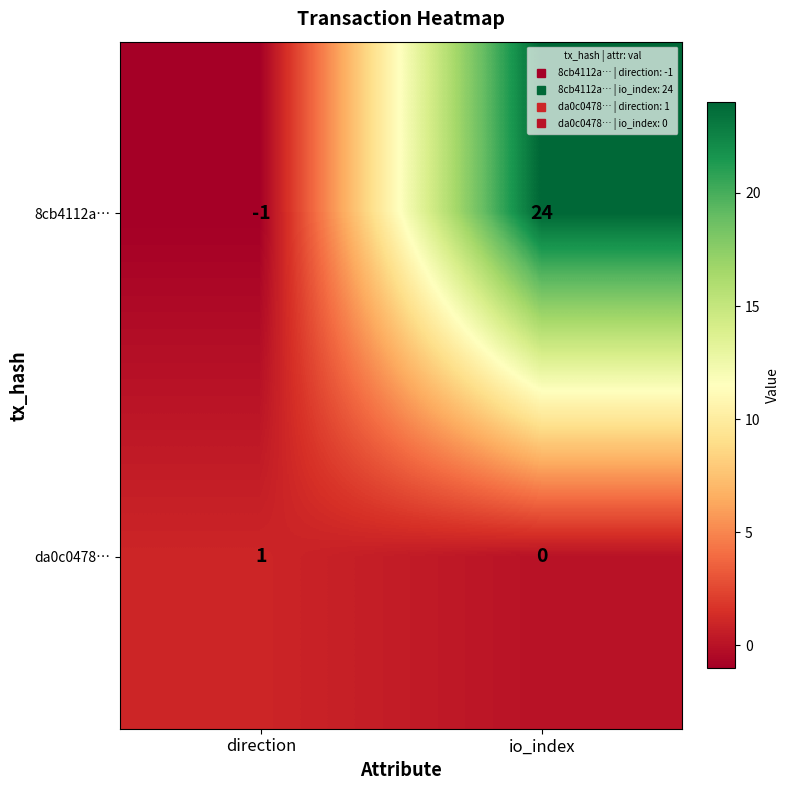

What is the smallest value displayed?

-1